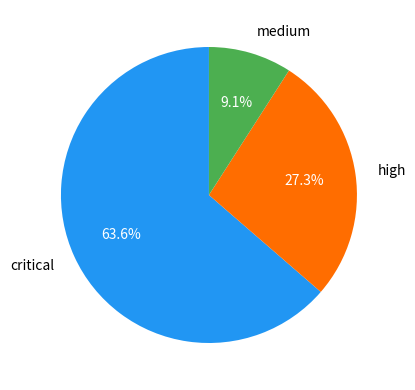

Is there any slice that represents more than half of the pie?

Yes